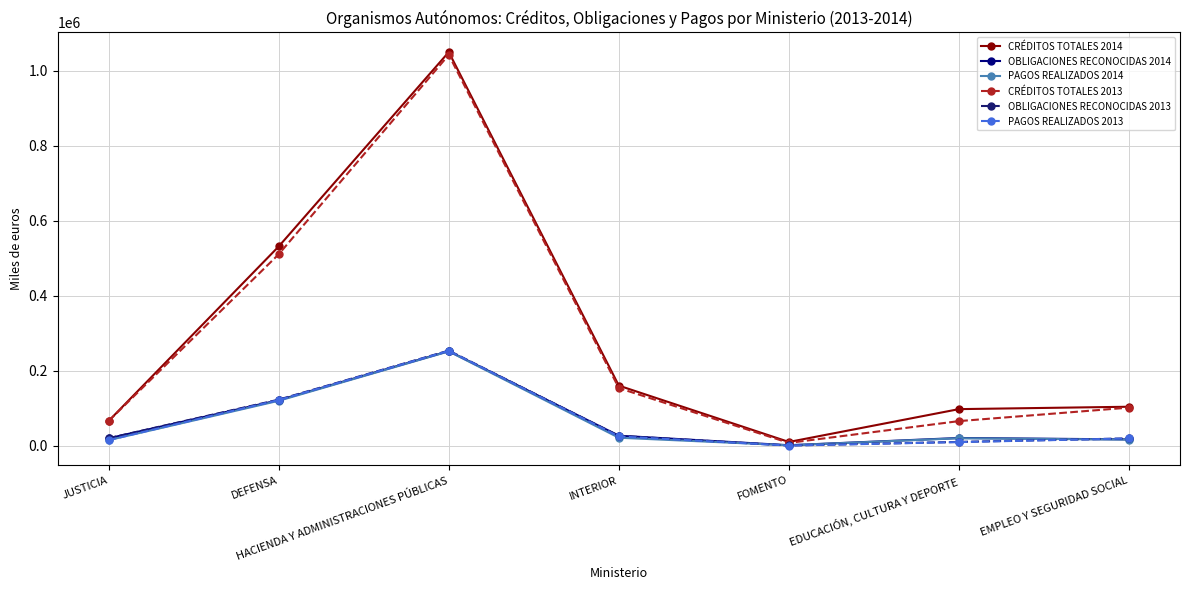

What is the label of the 6th point from the right?

DEFENSA